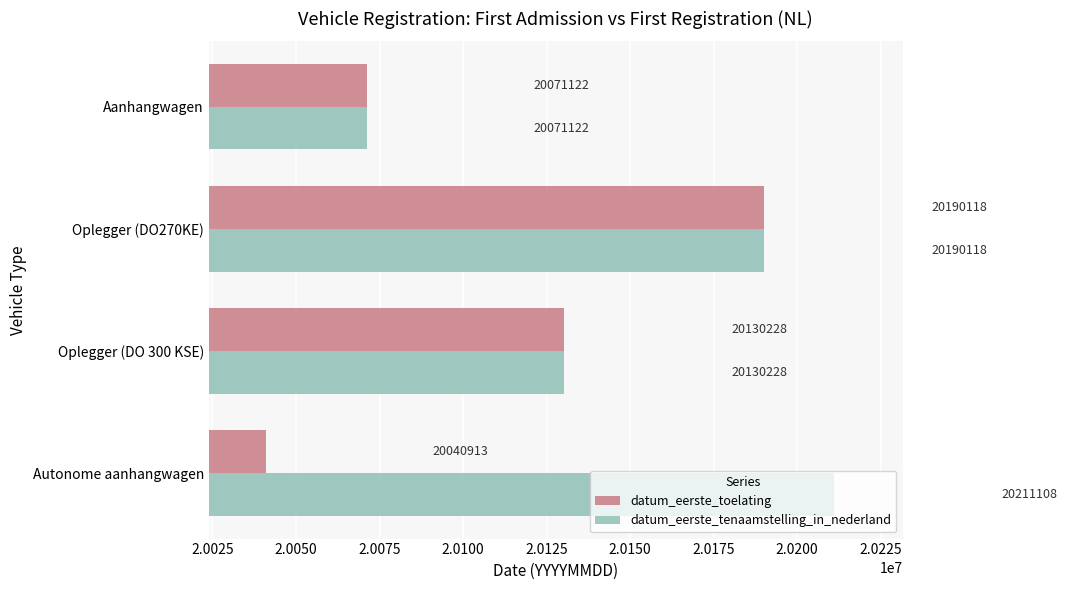

What are all the series names shown in the legend?

datum_eerste_toelating, datum_eerste_tenaamstelling_in_nederland